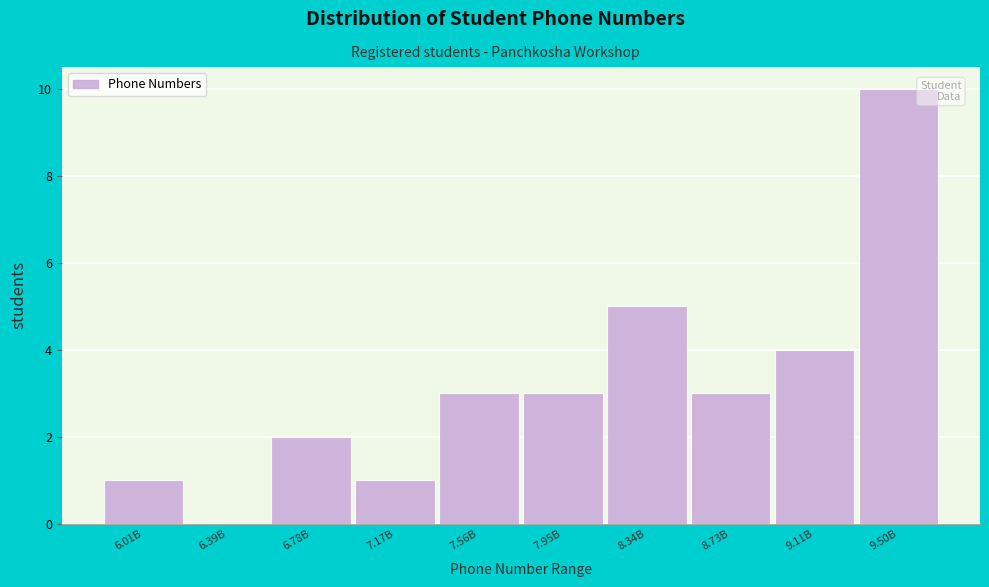

Reading left to right, extract all data points from this chart.

6.01B=1	6.39B=0	6.78B=2	7.17B=1	7.56B=3	7.95B=3	8.34B=5	8.73B=3	9.11B=4	9.50B=10